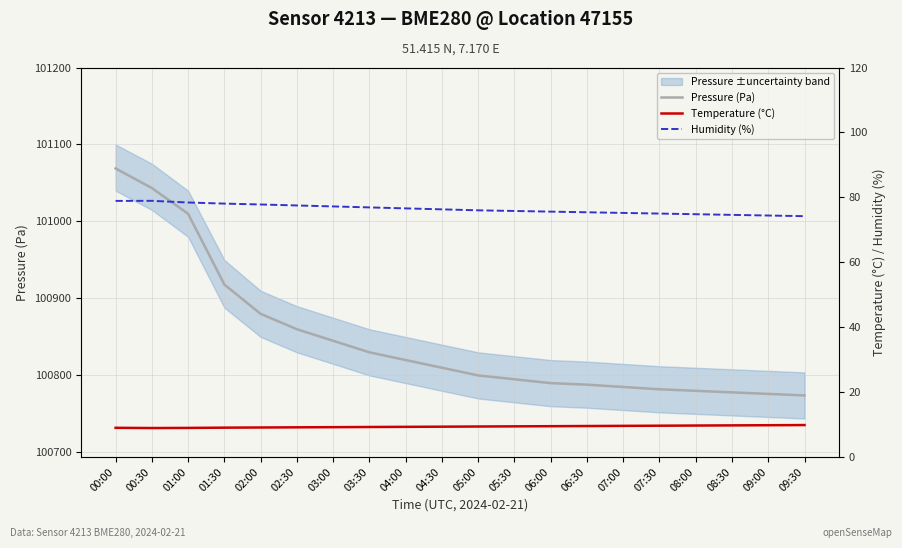

At which category is the sum across all series the highest?

00:00